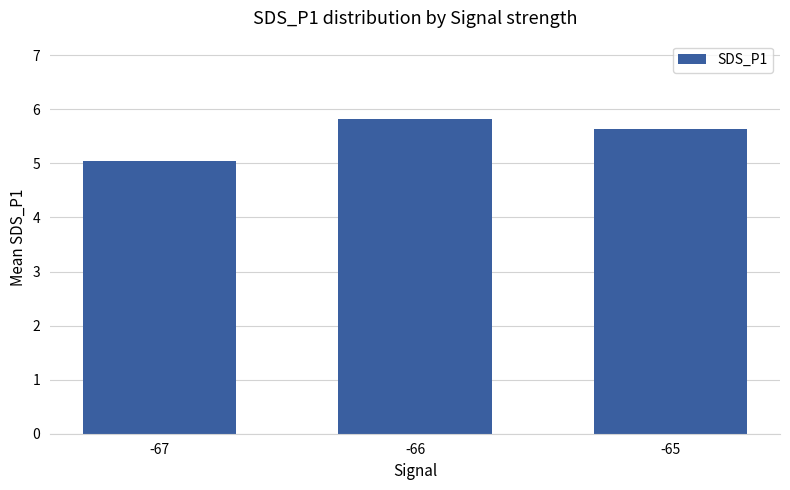

Which has a higher value, -66 or -65?

-66